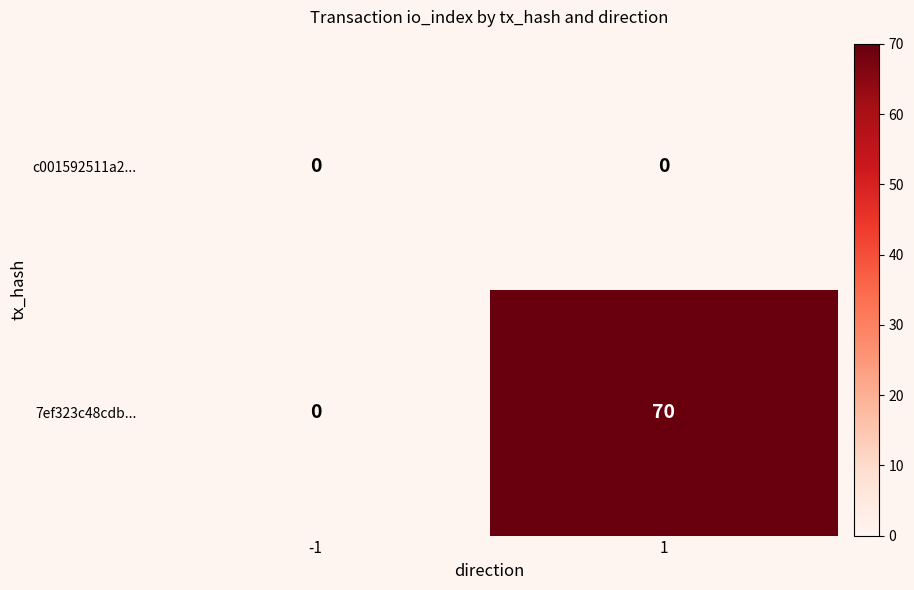

What is the approximate value of 7ef323c48cdb... at 1, to the nearest 5?

70